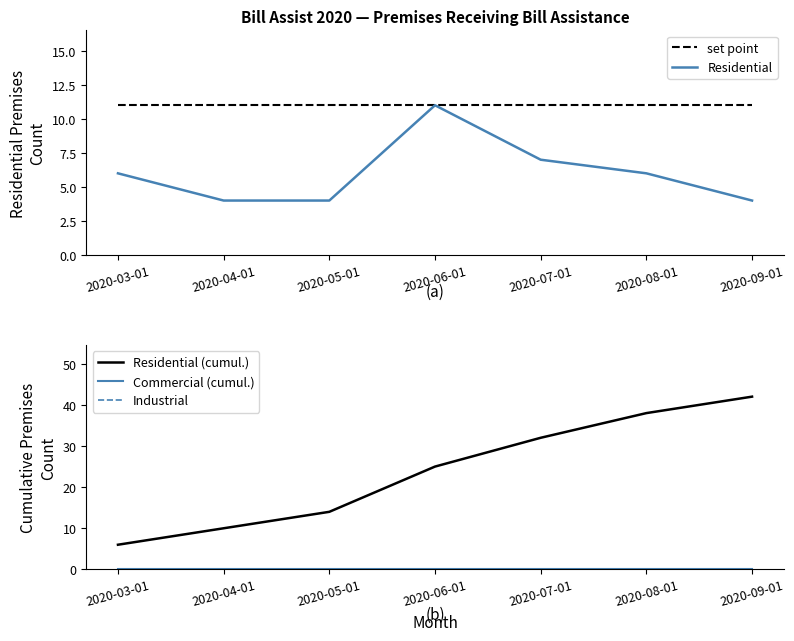

True or false: set point has more than 2 points higher than both neighbors.

False